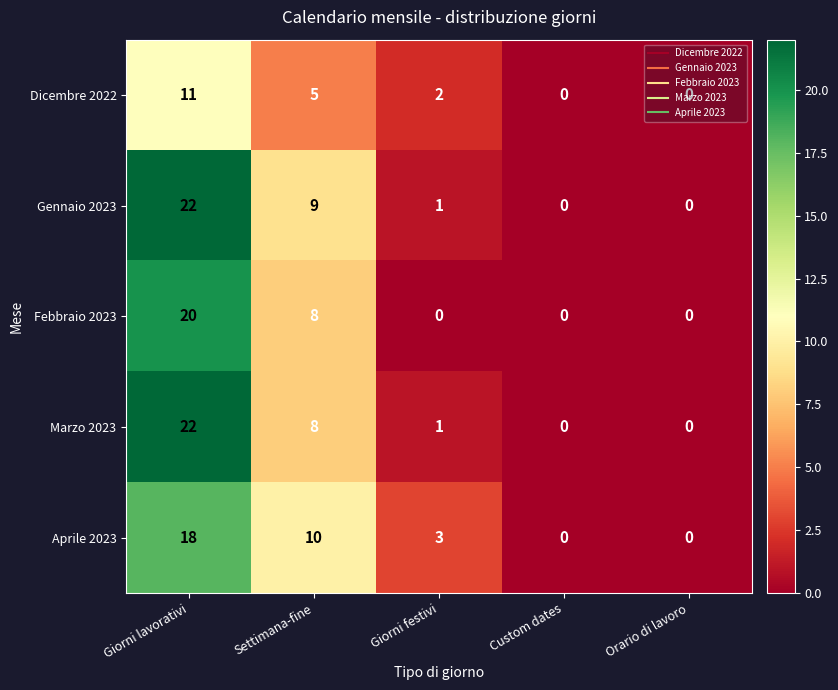

What is the difference between the second highest and second lowest values in the Marzo 2023 series?

8